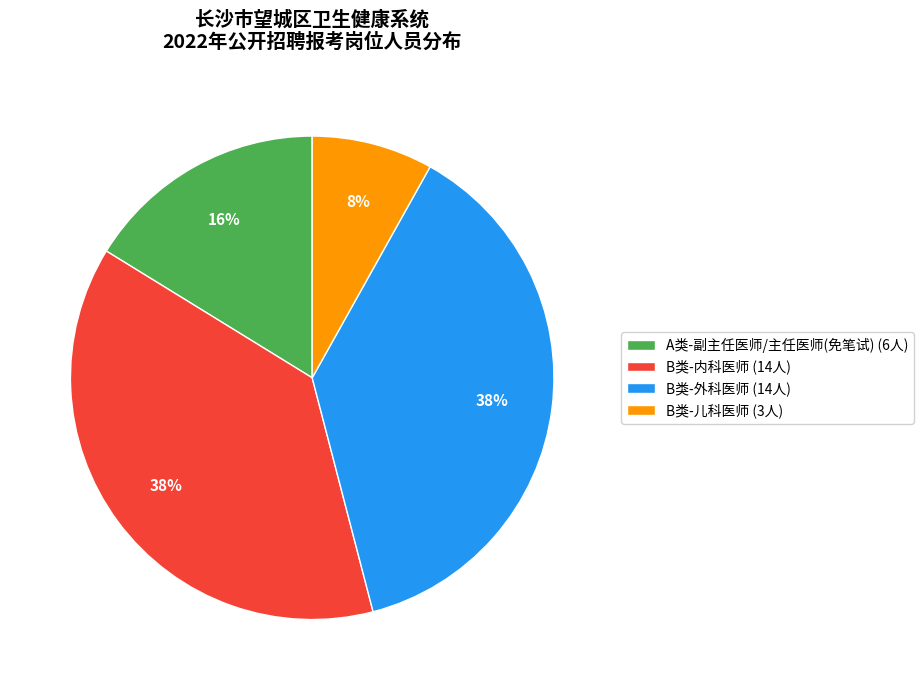

Is there a majority slice in this chart?

No